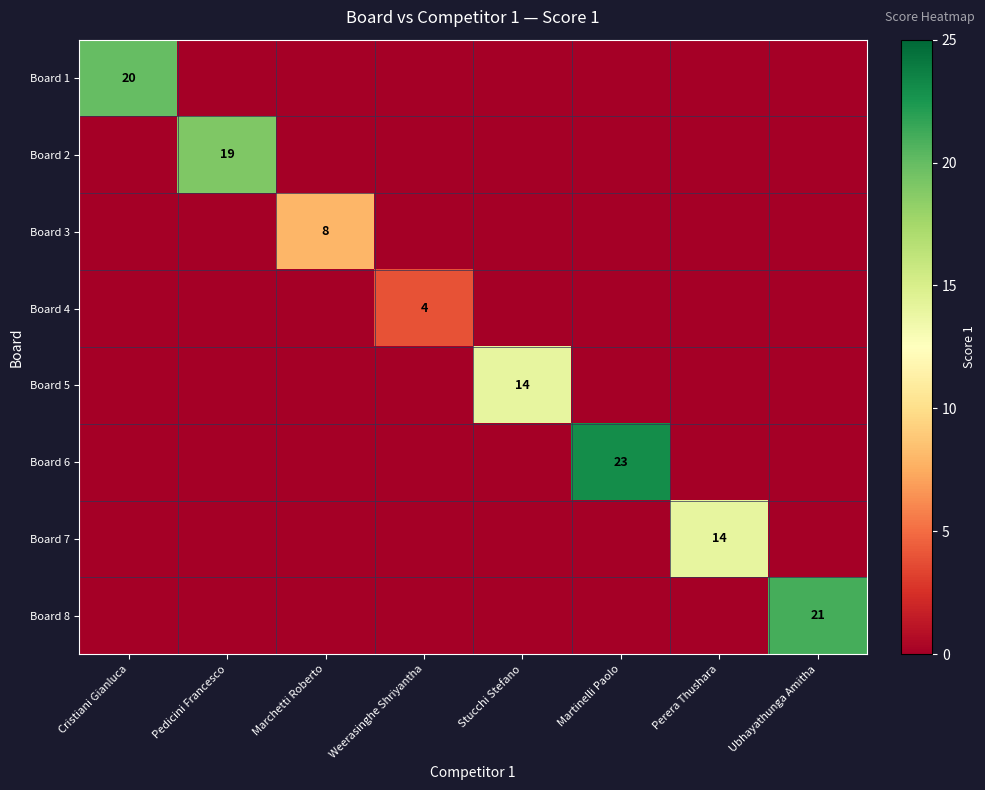

Where is Board 1 nearest to the value 10?

Cristiani Gianluca